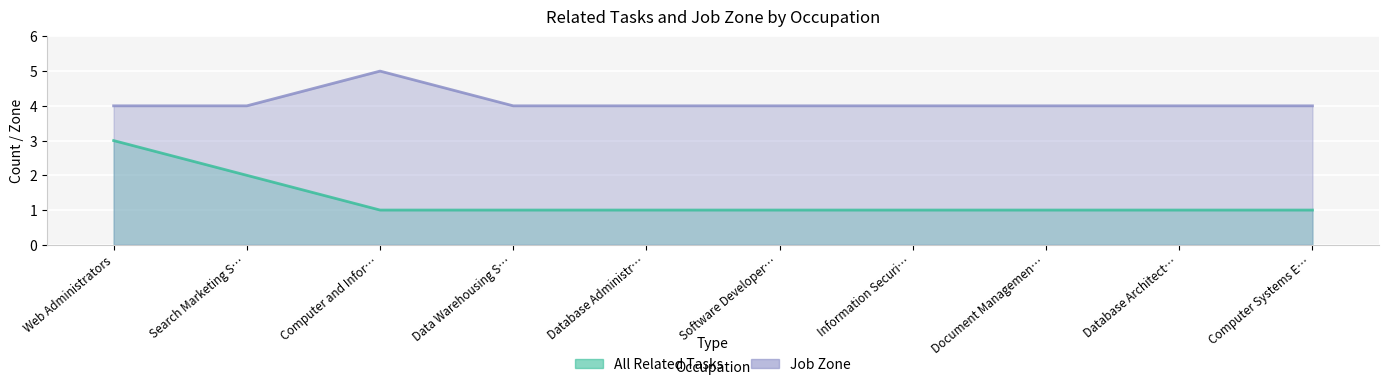

How many lines are shown in the chart?

2